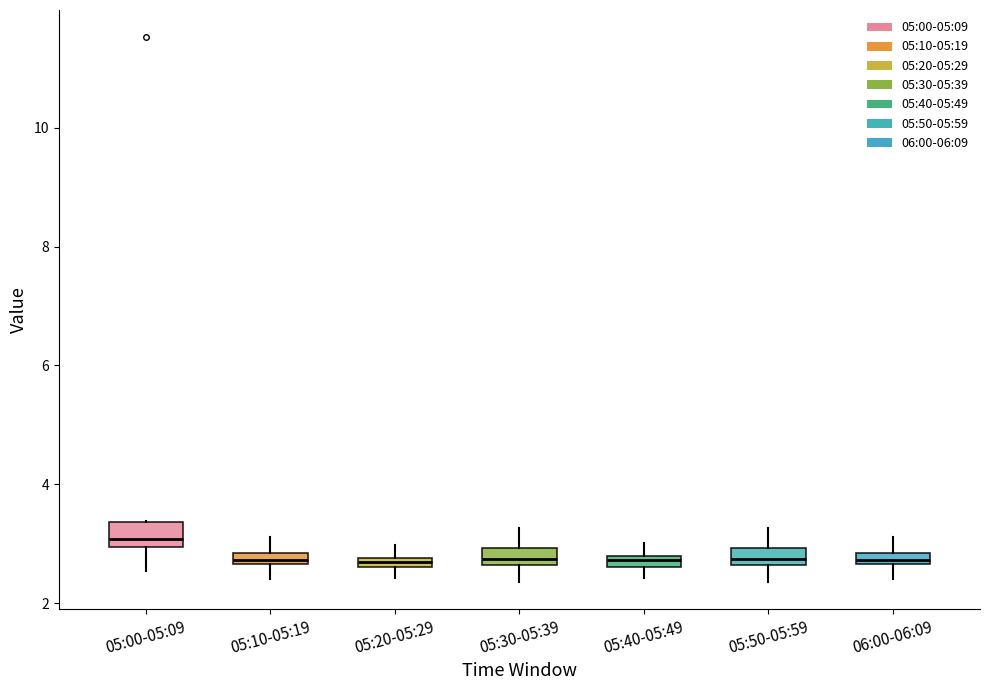

Which box's median line is the highest?

05:00-05:09